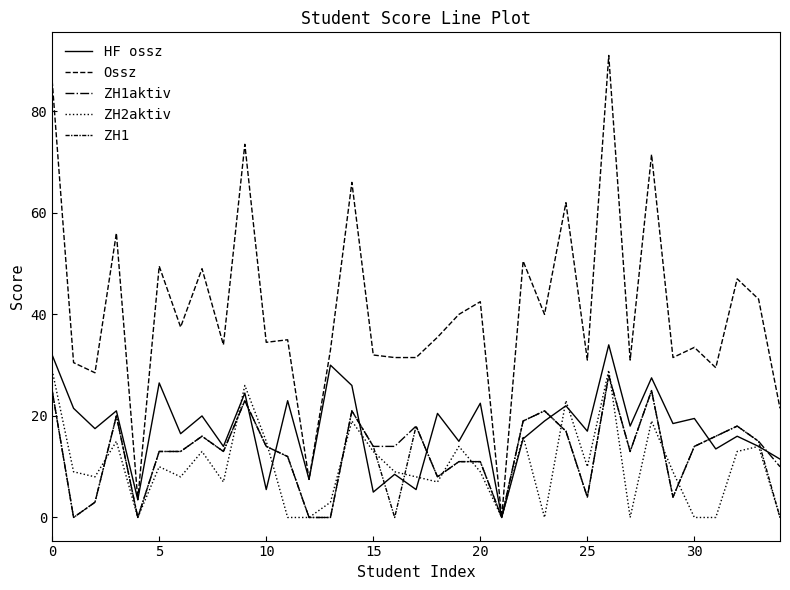

Does the chart have visible grid lines?

No